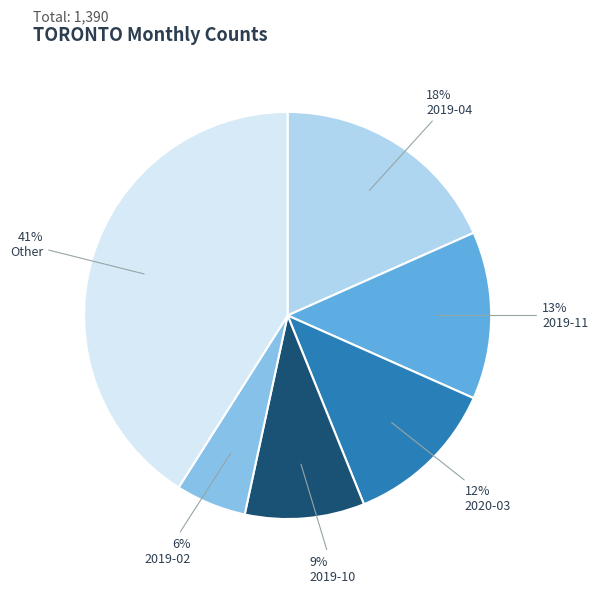

The 2019-11 slice represents 26% of the pie. True or false?

False